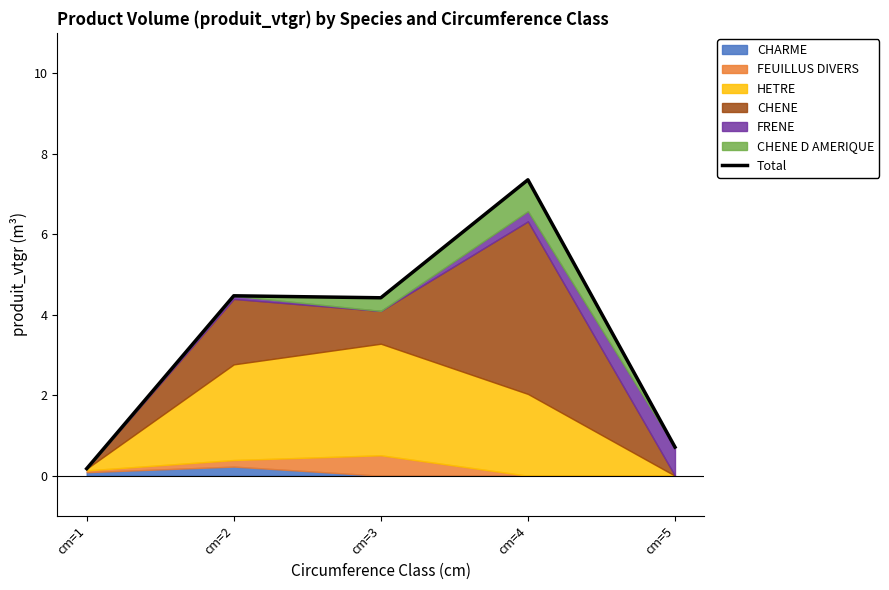

What is the maximum value shown in the chart?

7.3